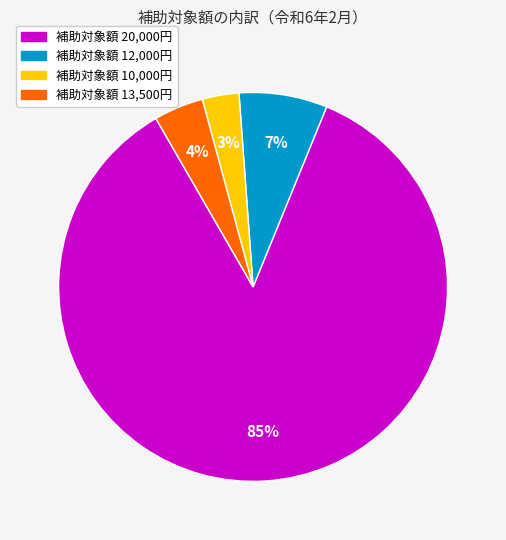

Is there a majority slice in this chart?

Yes